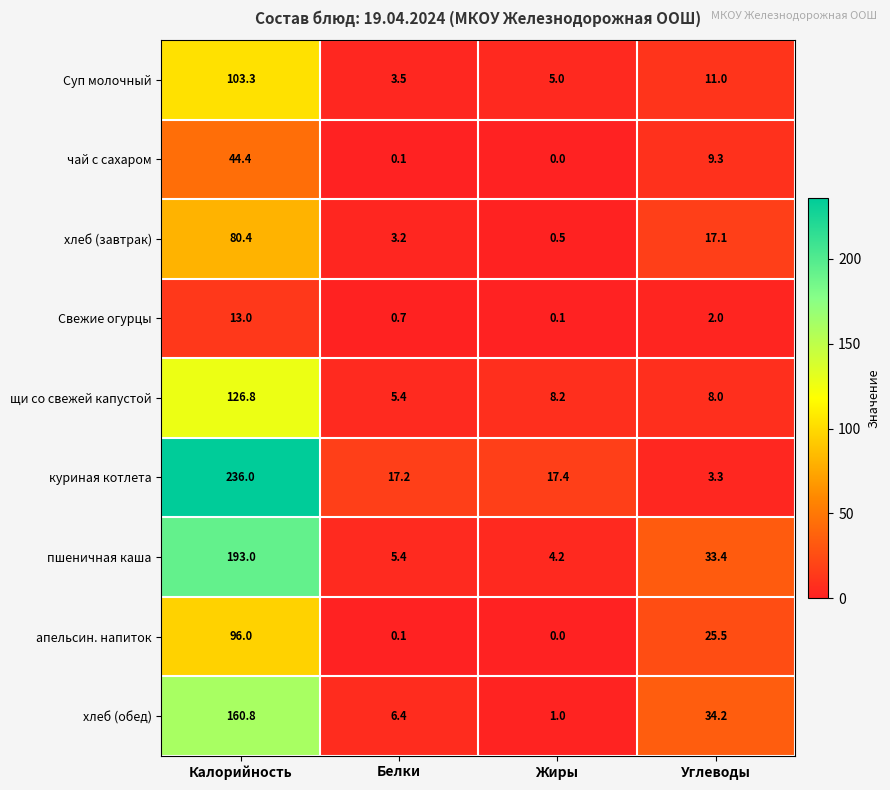

True or false: куриная котлета has a value of 5.8 at Углеводы.

False